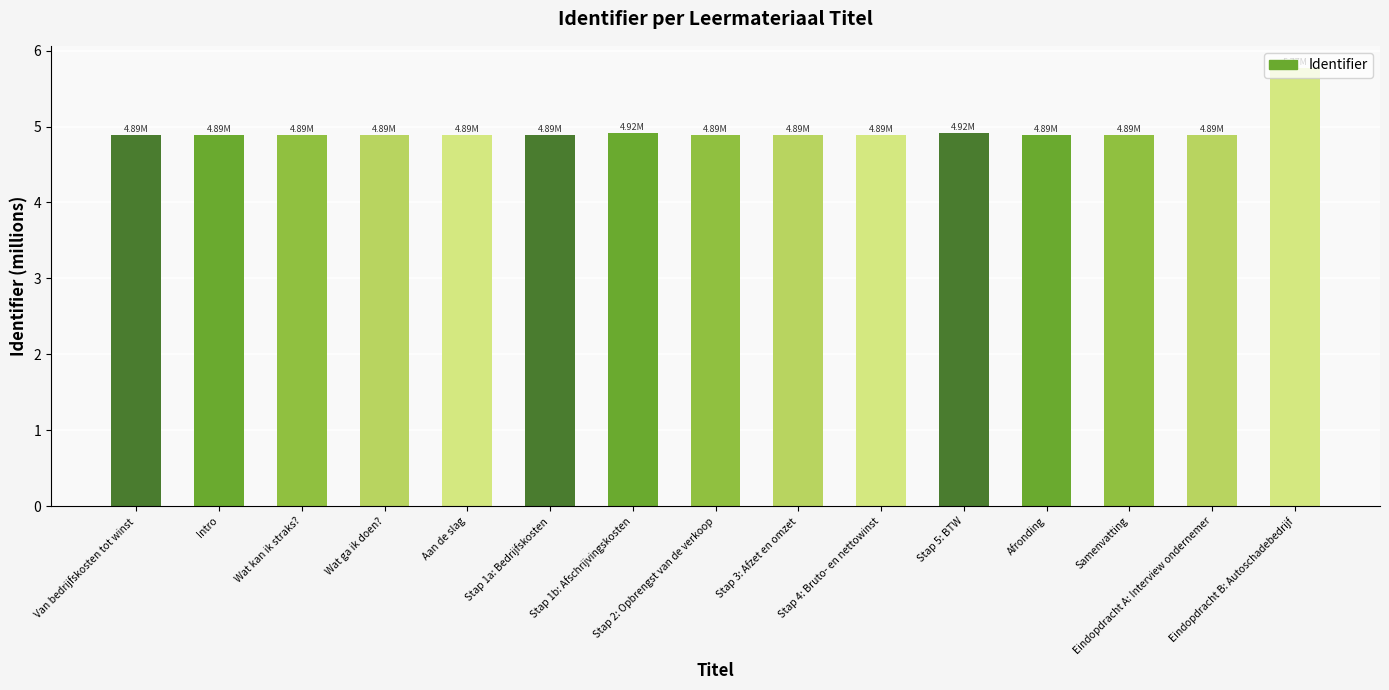

Reading right to left, what are all the values shown in this chart?

Eindopdracht B: Autoschadebedrijf=5.8	Eindopdracht A: Interview ondernemer=4.9	Samenvatting=4.9	Afronding=4.9	Stap 5: BTW=4.9	Stap 4: Bruto- en nettowinst=4.9	Stap 3: Afzet en omzet=4.9	Stap 2: Opbrengst van de verkoop=4.9	Stap 1b: Afschrijvingskosten=4.9	Stap 1a: Bedrijfskosten=4.9	Aan de slag=4.9	Wat ga ik doen?=4.9	Wat kan ik straks?=4.9	Intro=4.9	Van bedrijfskosten tot winst=4.9